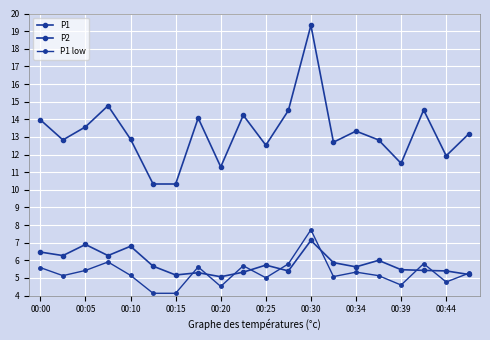

Is this an area chart (filled region under the line)?

No